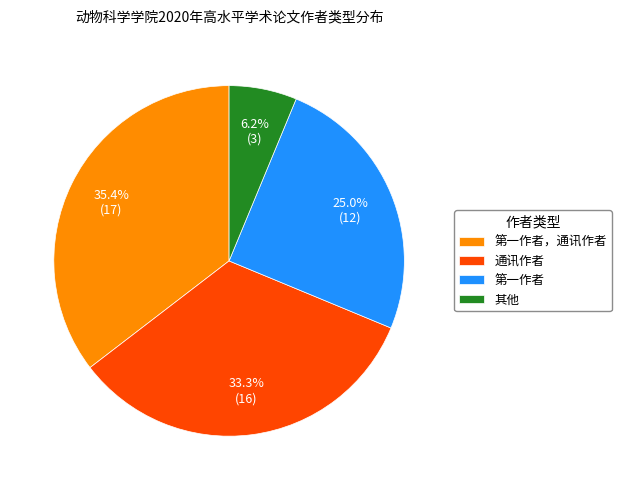

Is it true that 第一作者，通讯作者 is 21% of the pie?

False